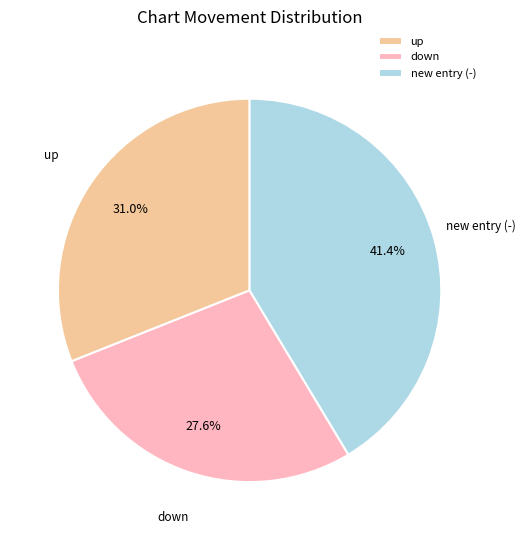

How many segments does this pie chart have?

3